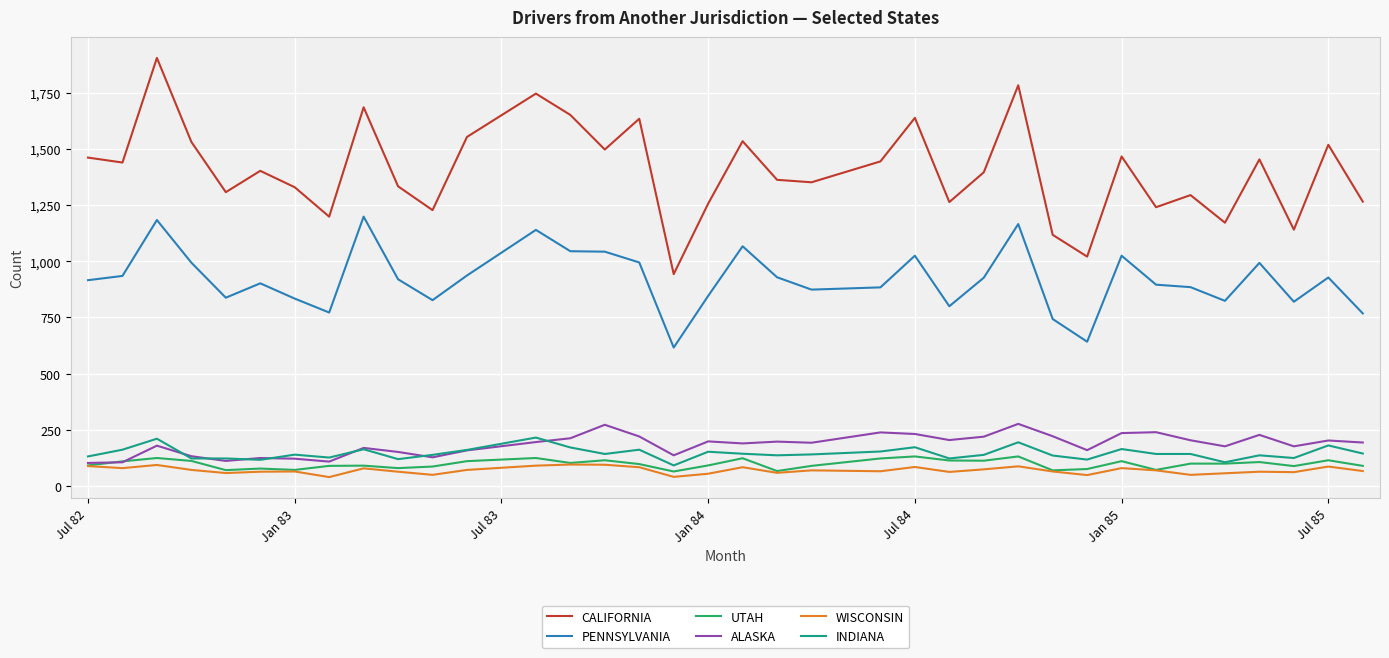

What is the maximum value for INDIANA?

215.0